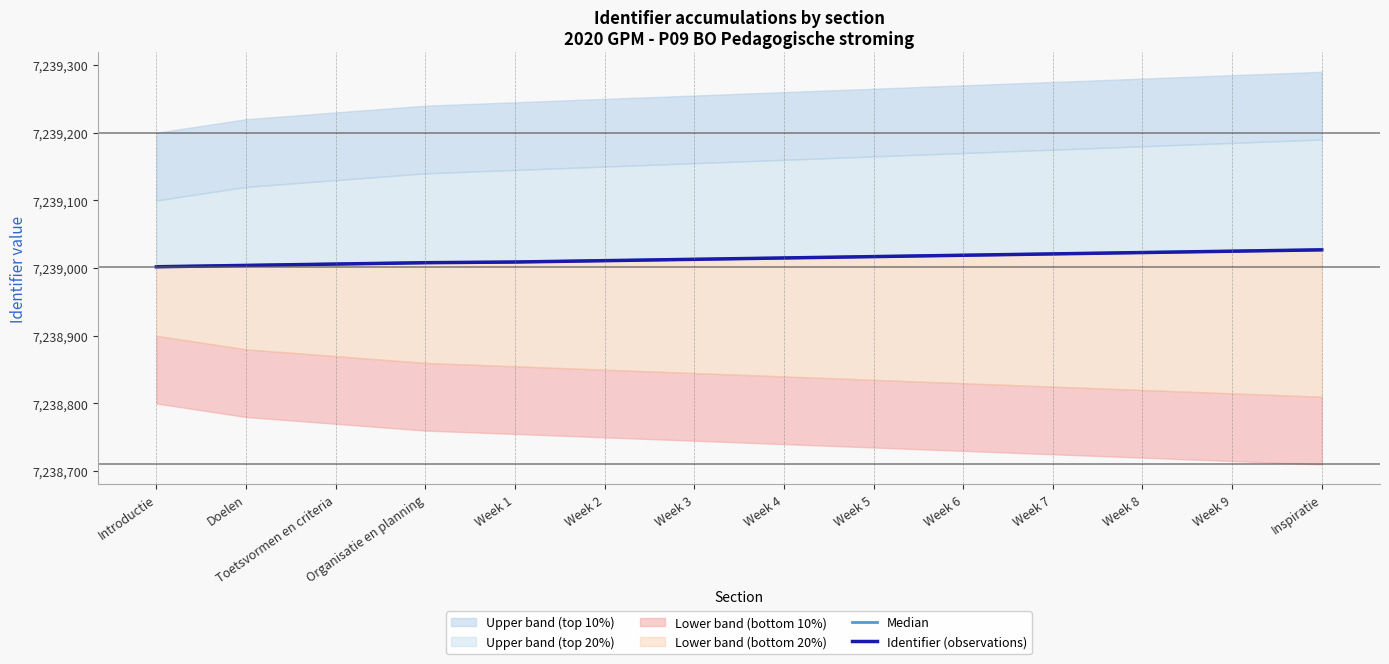

Is this an area chart (filled region under the line)?

No